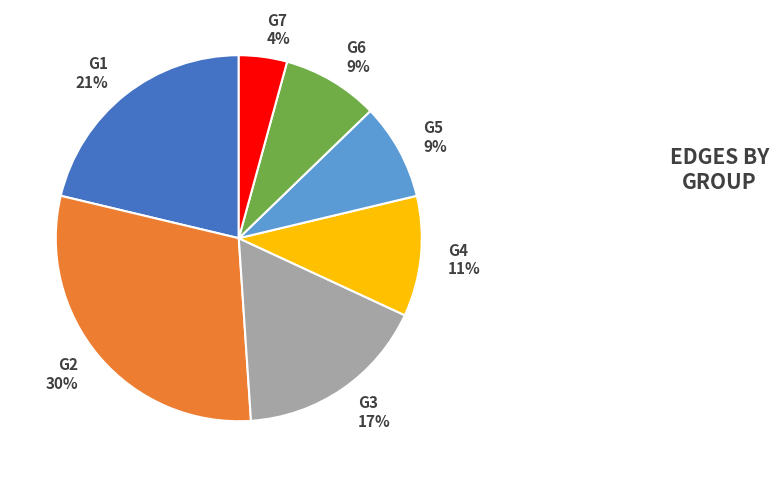

How many segments does this pie chart have?

7